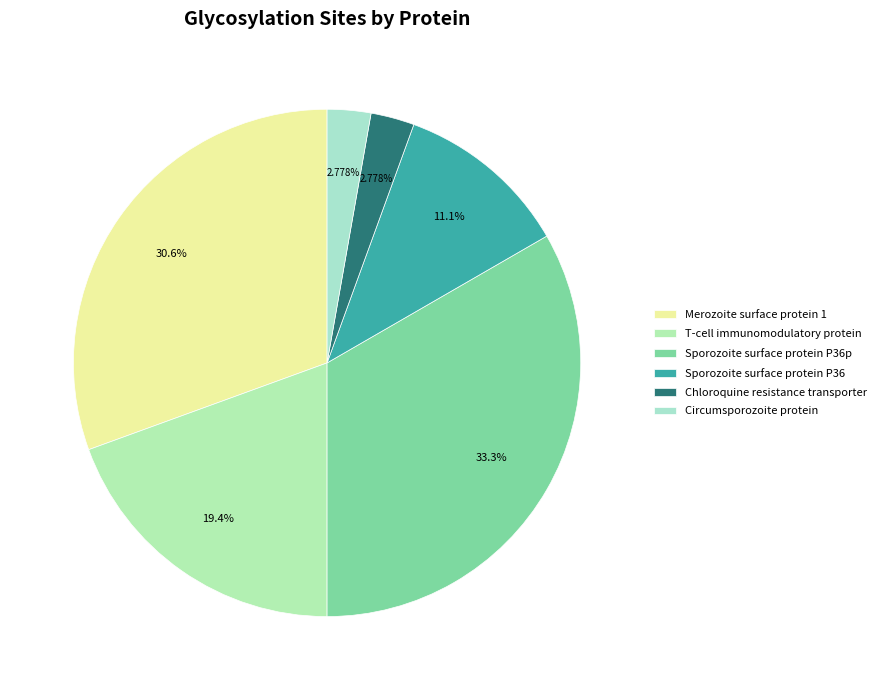

How many slices are in this pie chart?

6